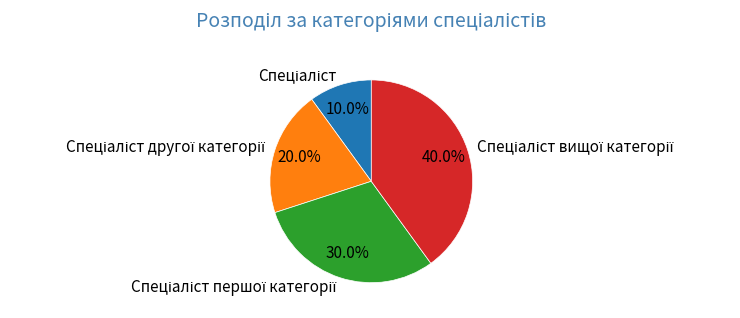

How many segments does this pie chart have?

4